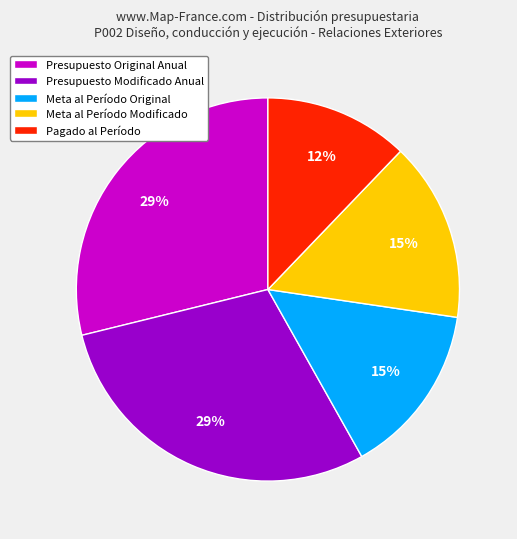

What percentage is the Presupuesto Modificado Anual slice, to the nearest percent?

29%